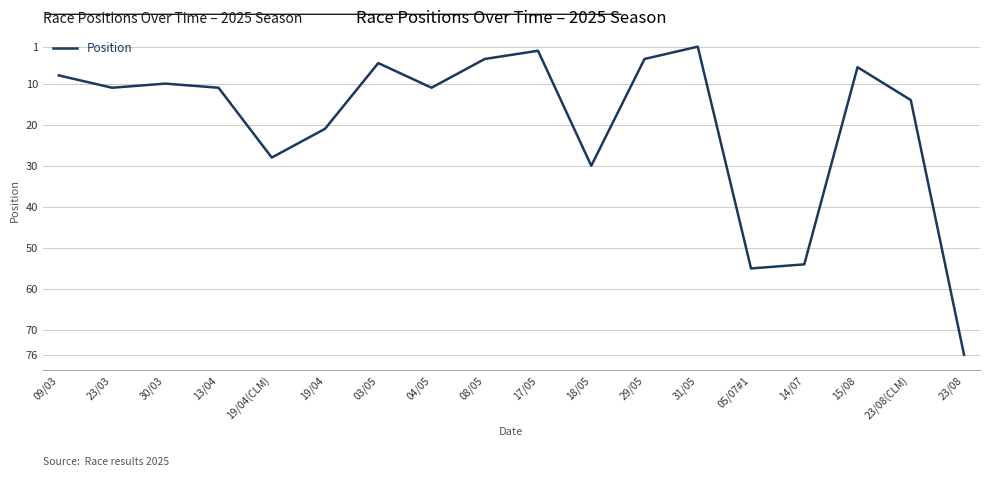

At which label is the value closest to 38?

18/05